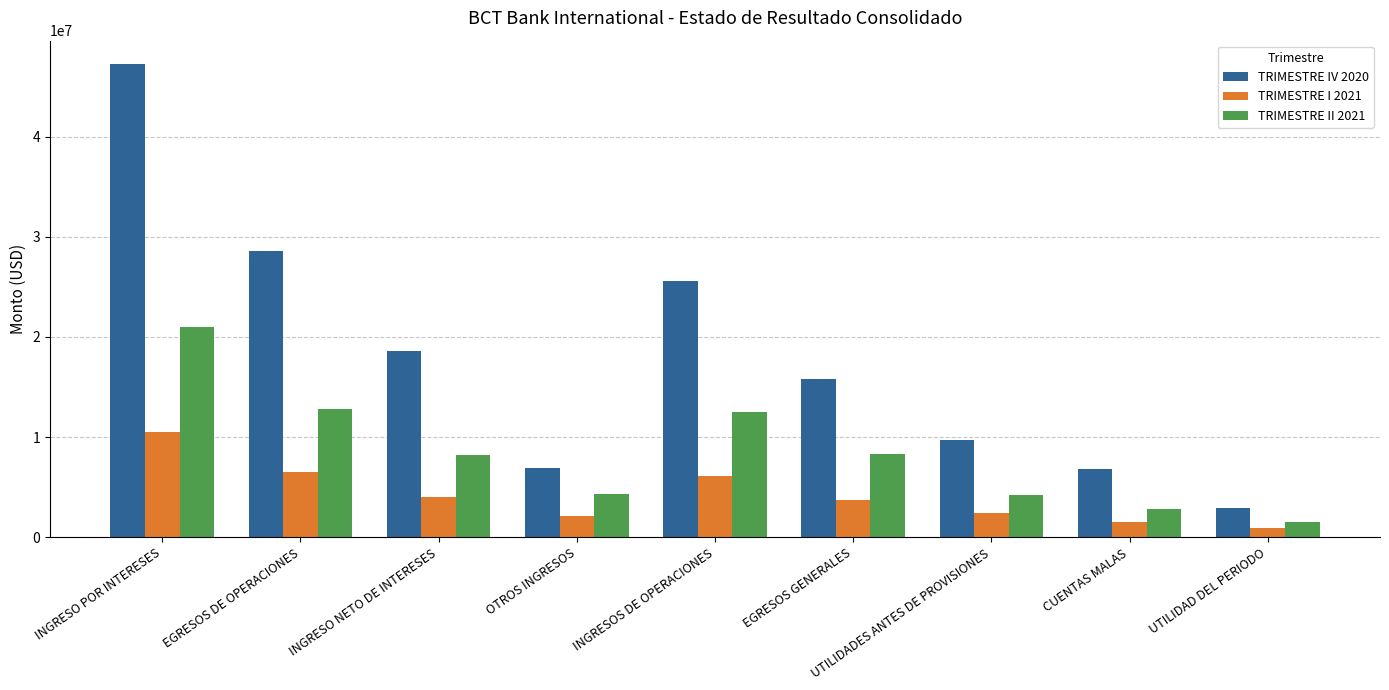

The TRIMESTRE II 2021 series shows 2973140.3 at EGRESOS DE OPERACIONES. True or false?

False